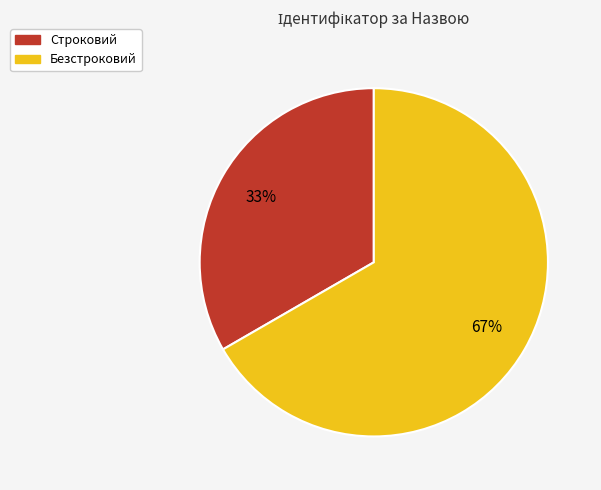

True or false: Строковий accounts for 21% of the total.

False